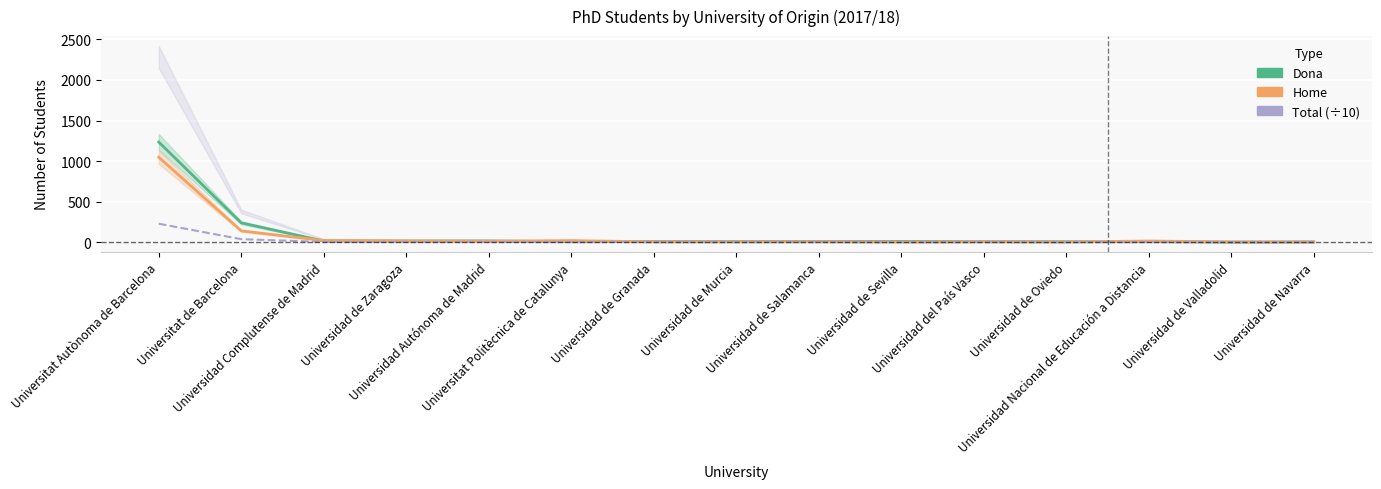

Is it true that Home equals 3.0 at Universidad de Oviedo?

True